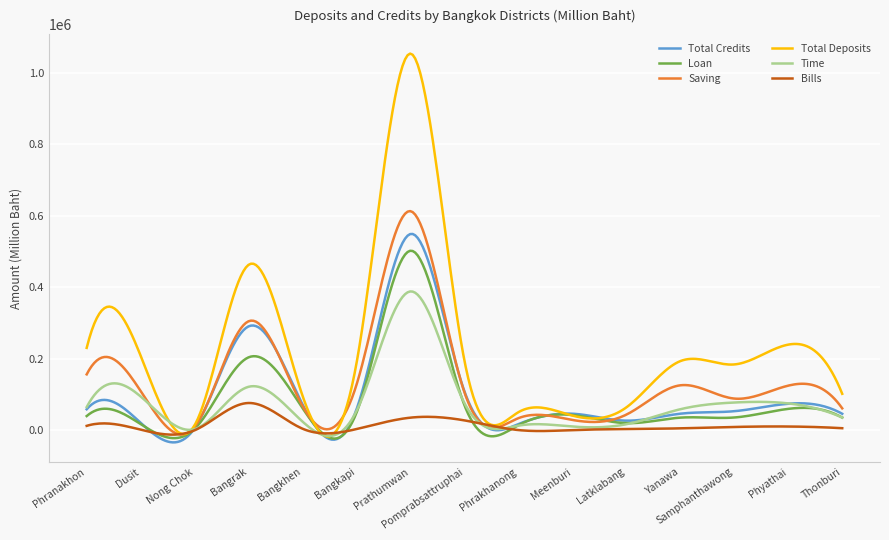

Is this an area chart (filled region under the line)?

No